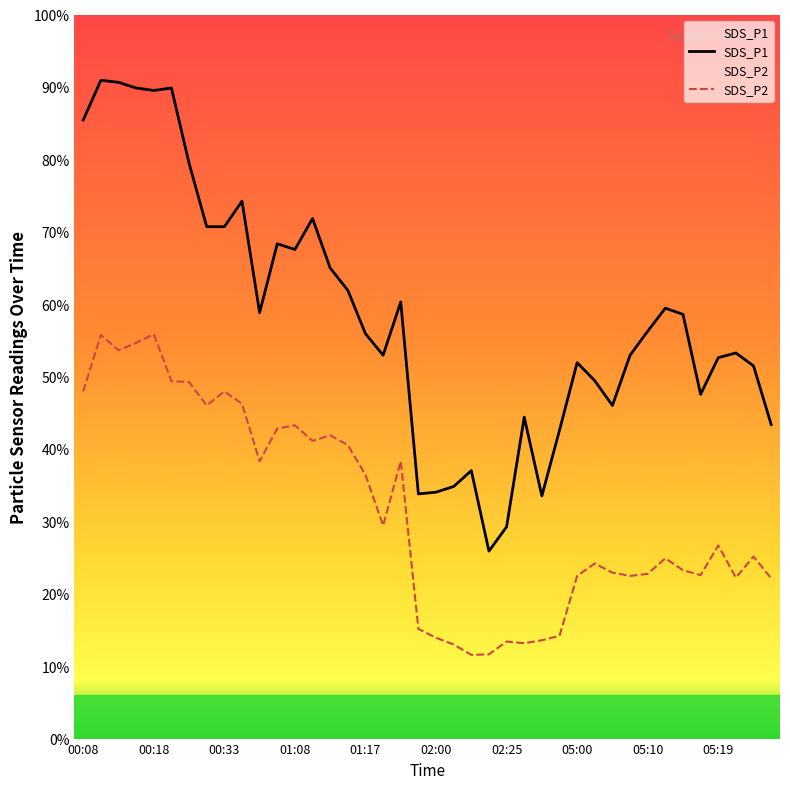

Between 00:23 and 00:13, which is larger?

00:13